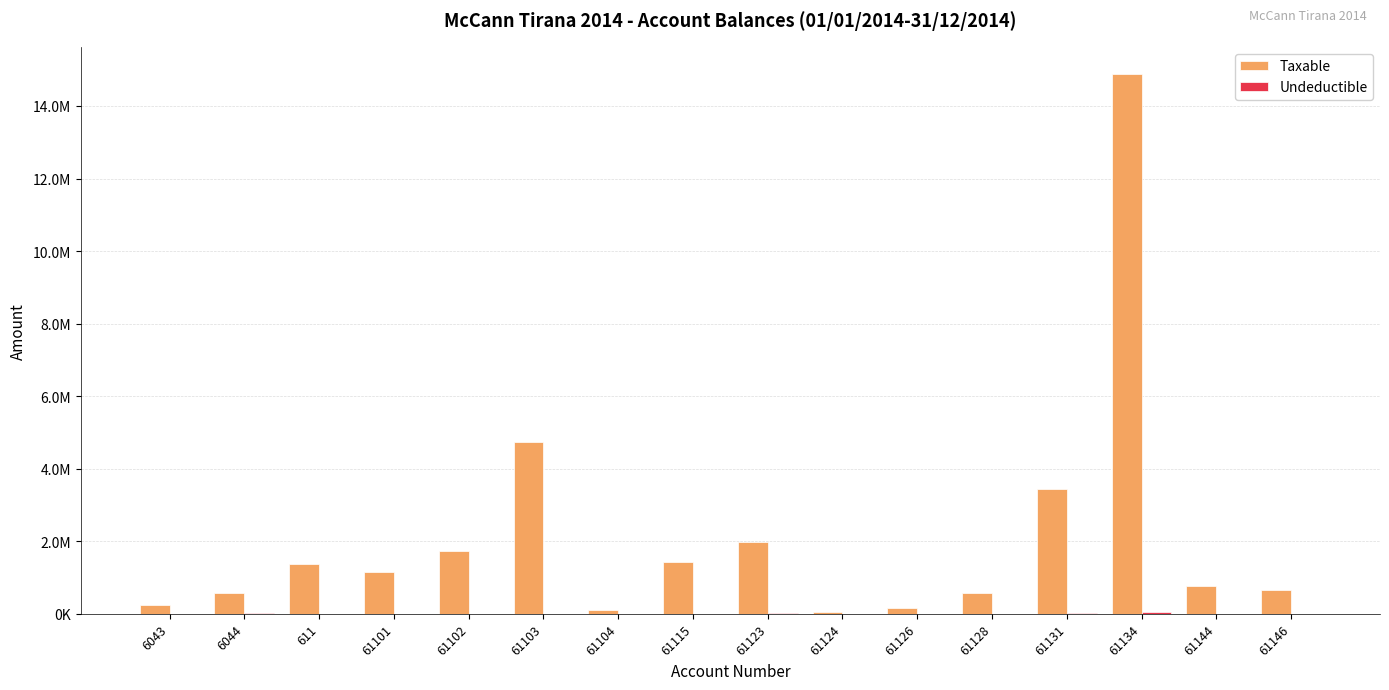

Which category has the highest value in the Taxable series?

61134